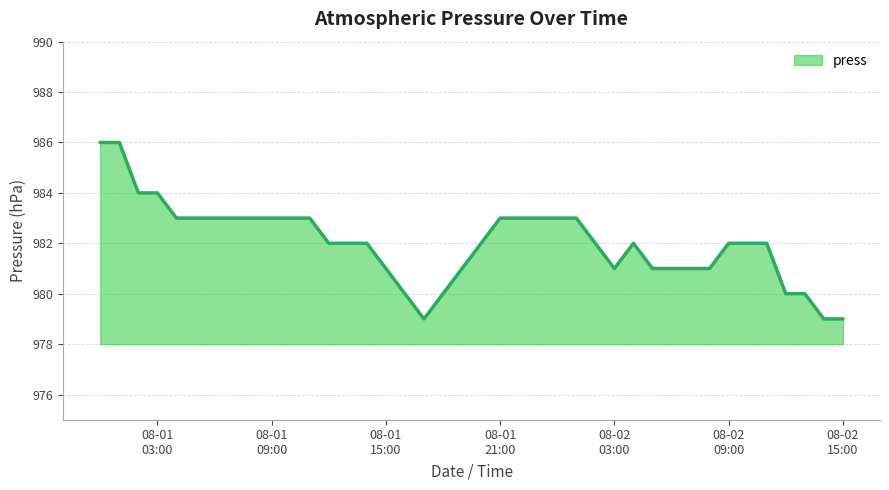

What is the smallest value displayed?

979